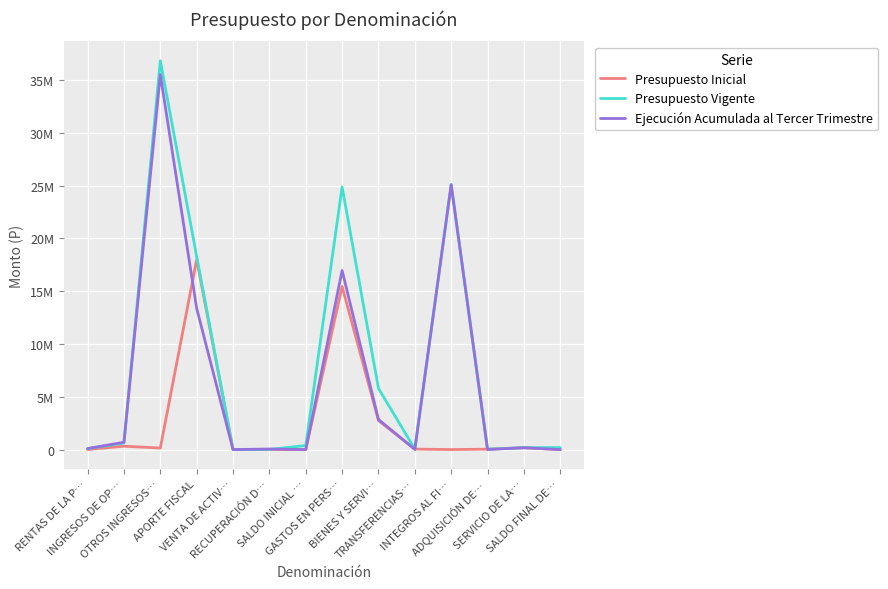

What position from the right is TRANSFERENCIAS…?

5